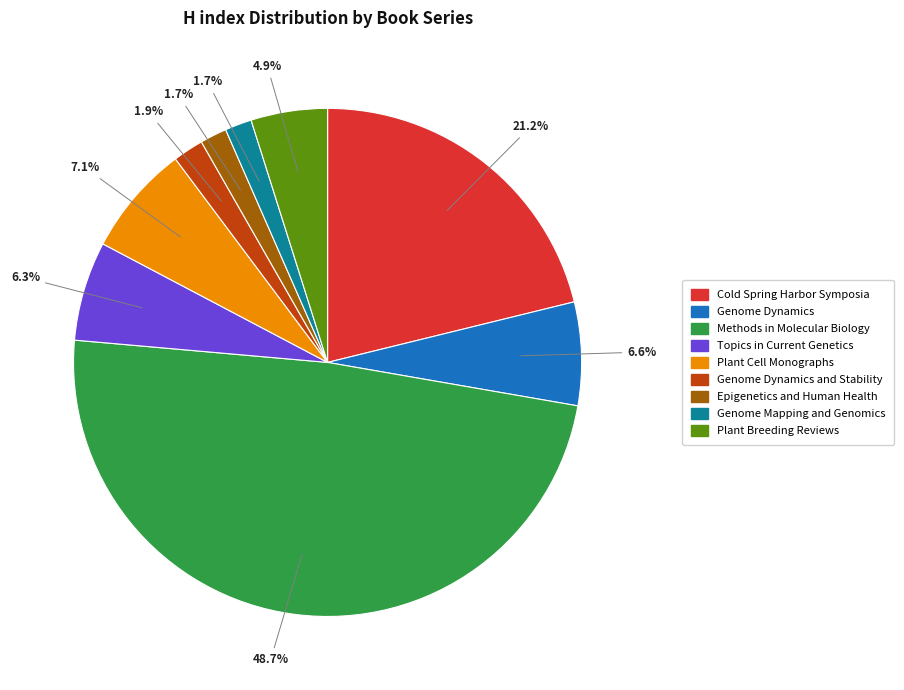

Is there a majority slice in this chart?

No